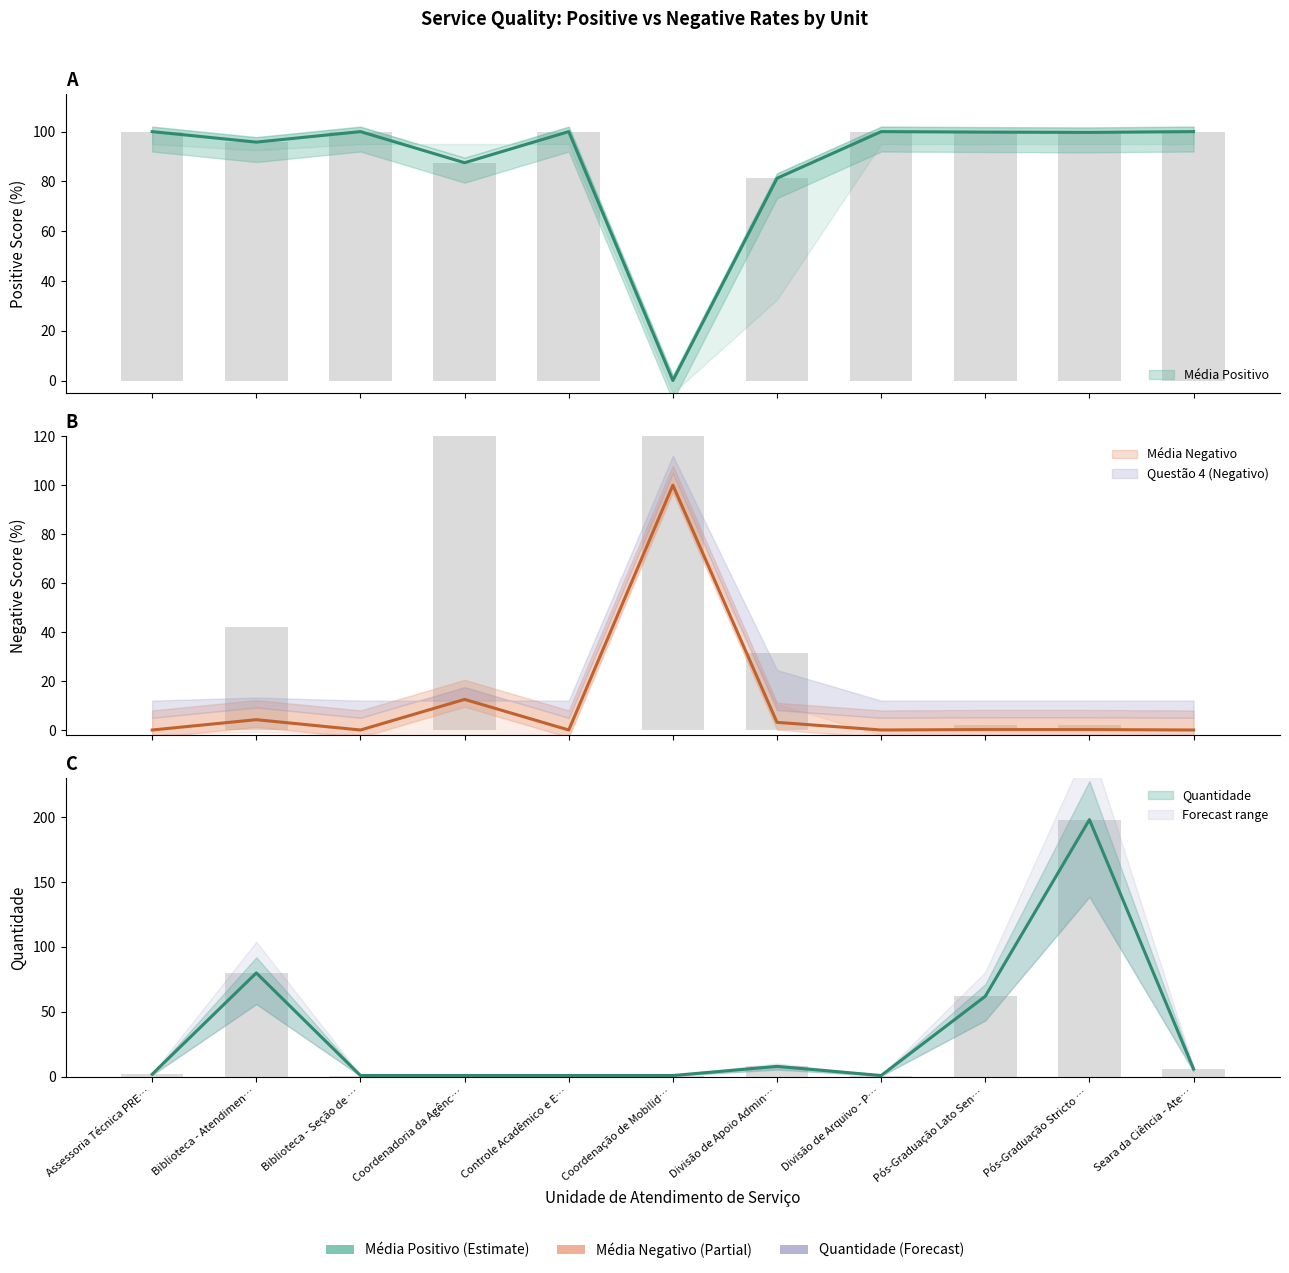

Reading right to left, list all the values displayed in this chart.

Média Positivo: 100.0	99.7	99.8	100.0	81.2	0.0	100.0	87.5	100.0	95.8	100.0
Média Negativo: 0.0	0.2	0.2	0.0	3.1	100.0	0.0	12.5	0.0	4.2	0.0
Questão 4 (Positivo): 100.0	99.7	99.8	100.0	81.2	0.0	100.0	87.5	100.0	95.8	100.0
Questão 4 (Negativo): 0.0	1.9	2.0	0.0	31.2	1000.0	0.0	125.0	0.0	42.2	0.0
Quantidade: 6.0	198.0	62.0	1.0	8.0	1.0	1.0	1.0	1.0	80.0	2.0